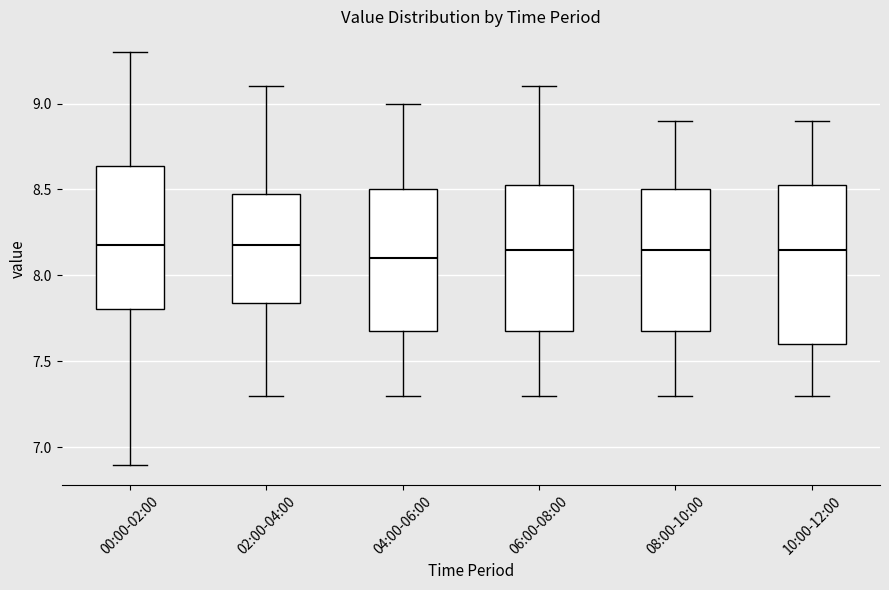

Comparing the boxes themselves (not the whiskers), which one is the tallest?

10:00-12:00